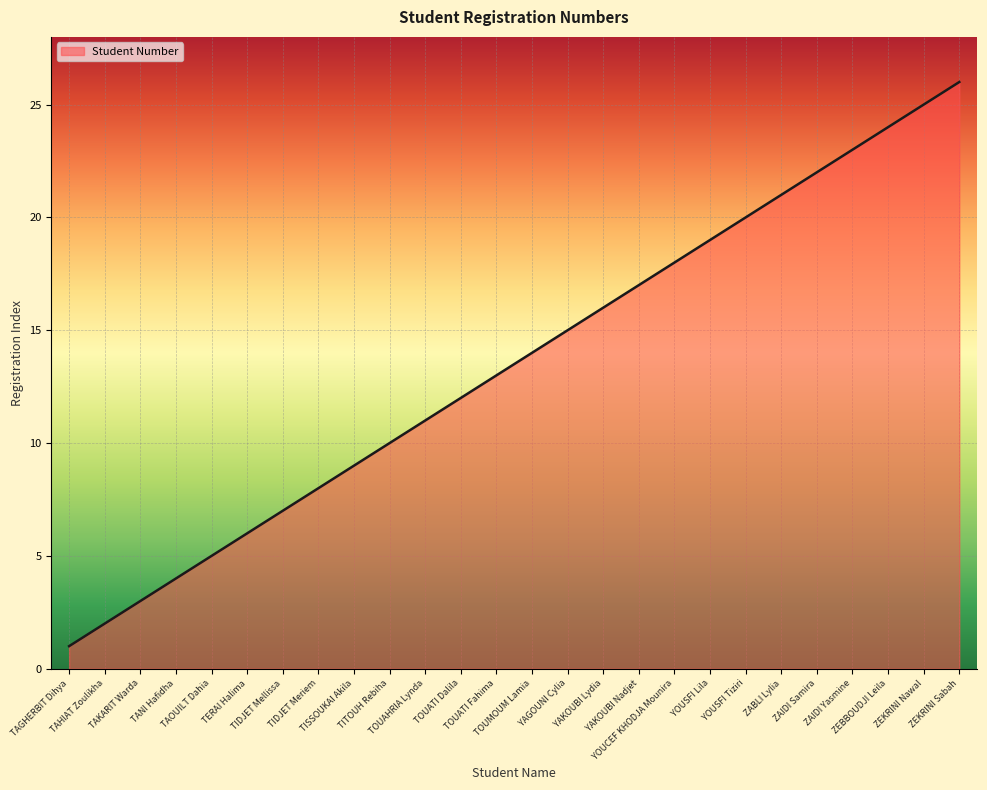

The chart shows a value of 24 at YOUCEF KHODJA Mounira. True or false?

False